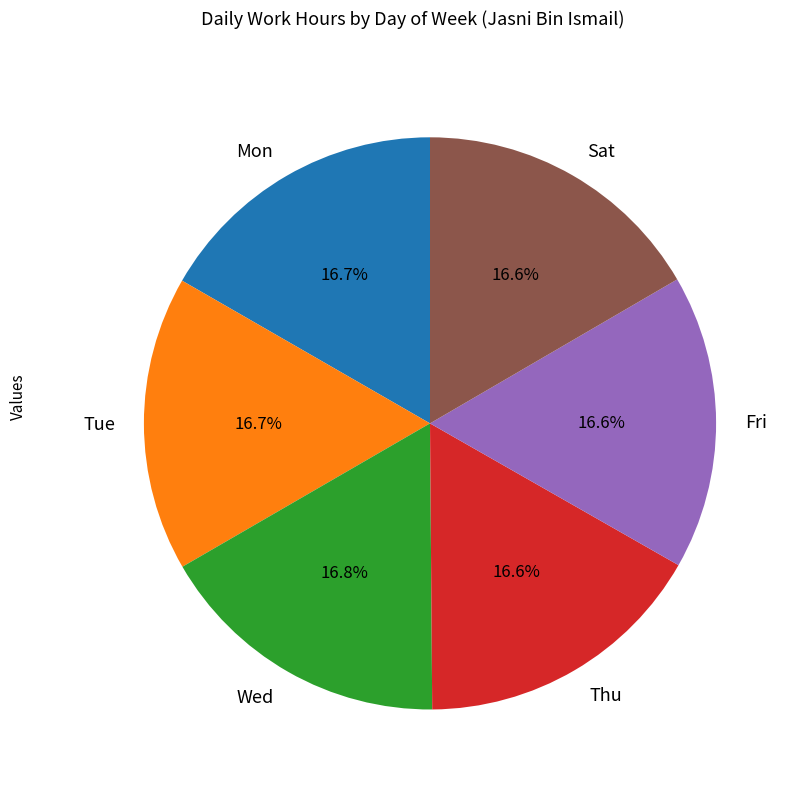

To the nearest percent, what is the combined percentage of Sat and Tue?

33%